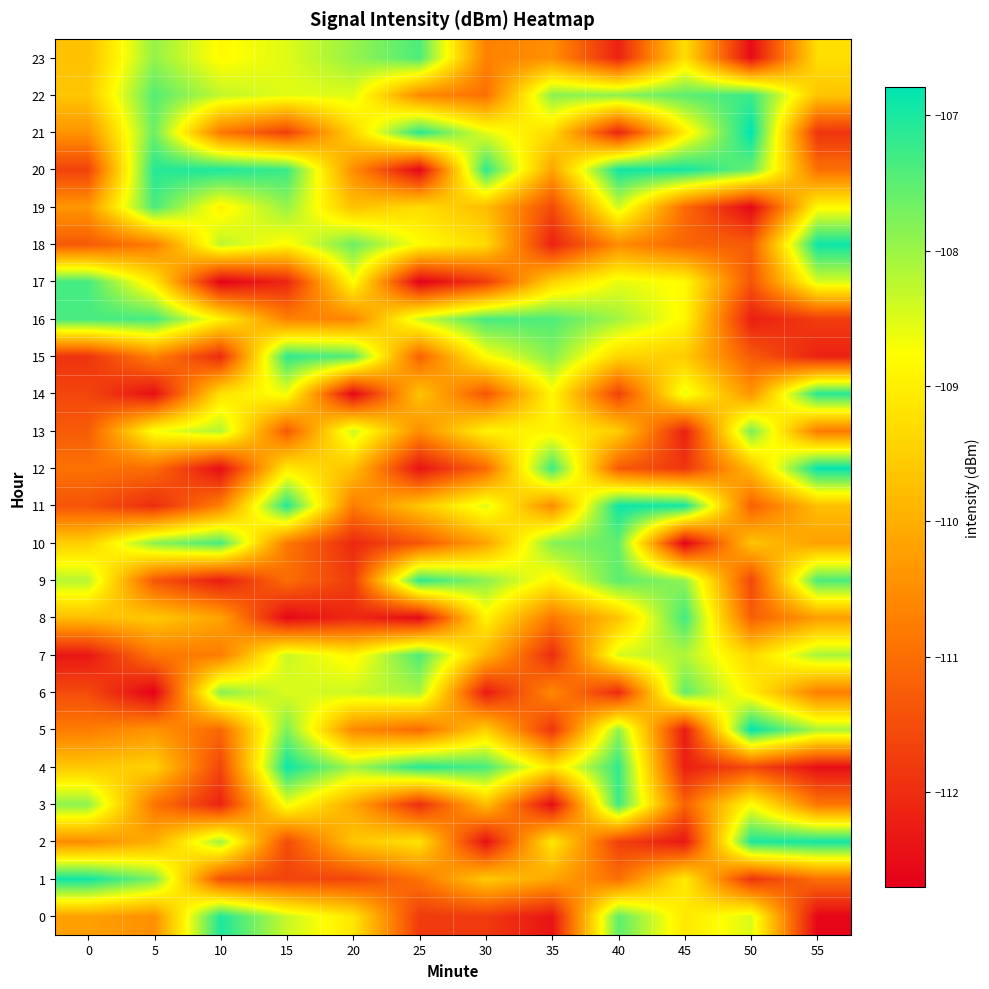

Which series has the largest total across all categories?

22